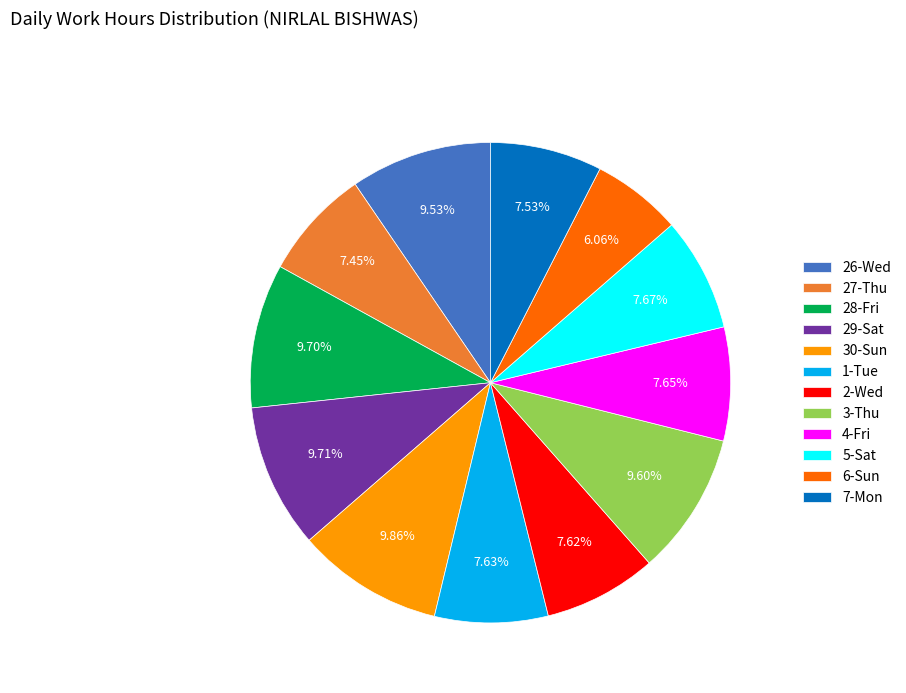

Does 5-Sat represent more than half of the total?

No